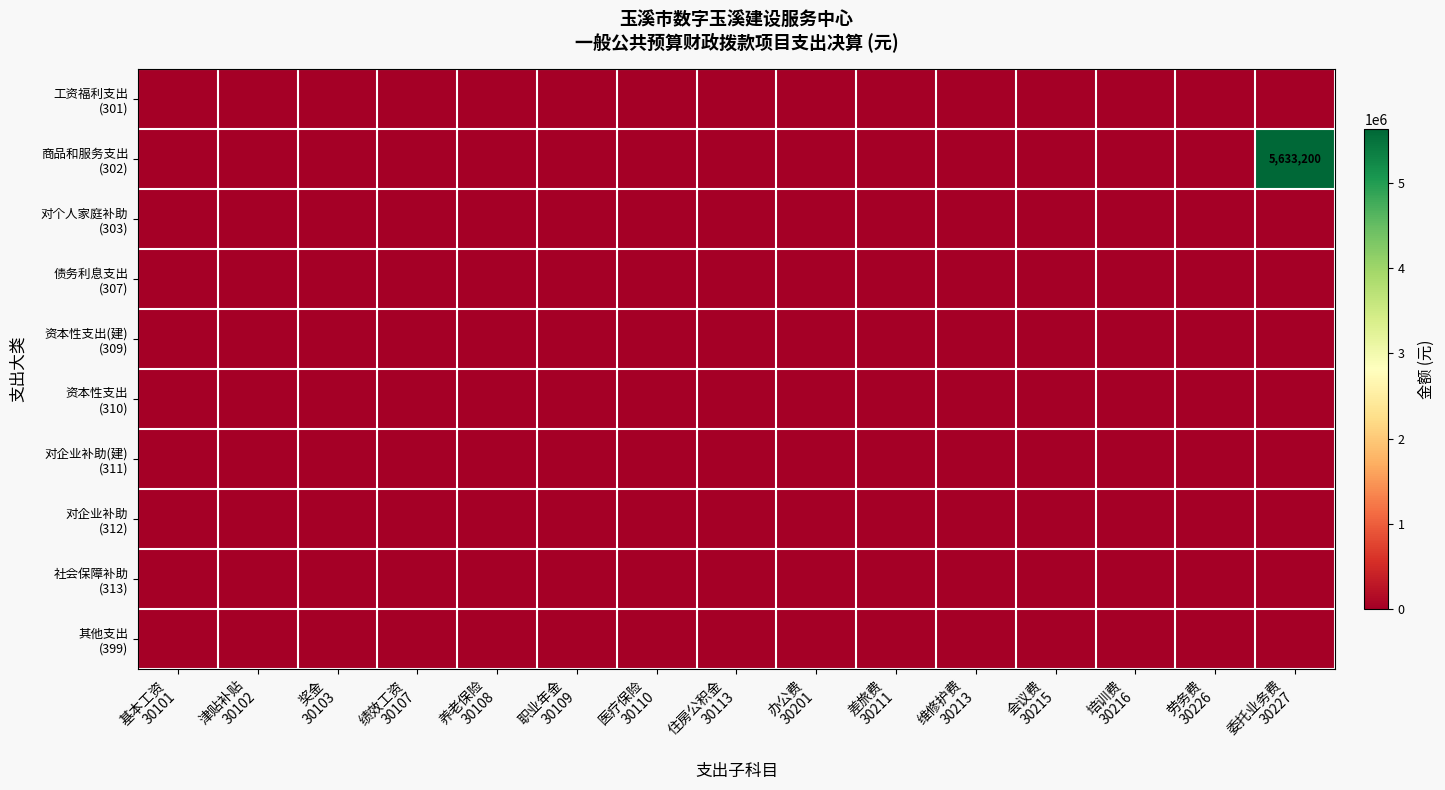

The 工资福利支出 (301) series shows 0 at 委托业务费 30227. True or false?

True